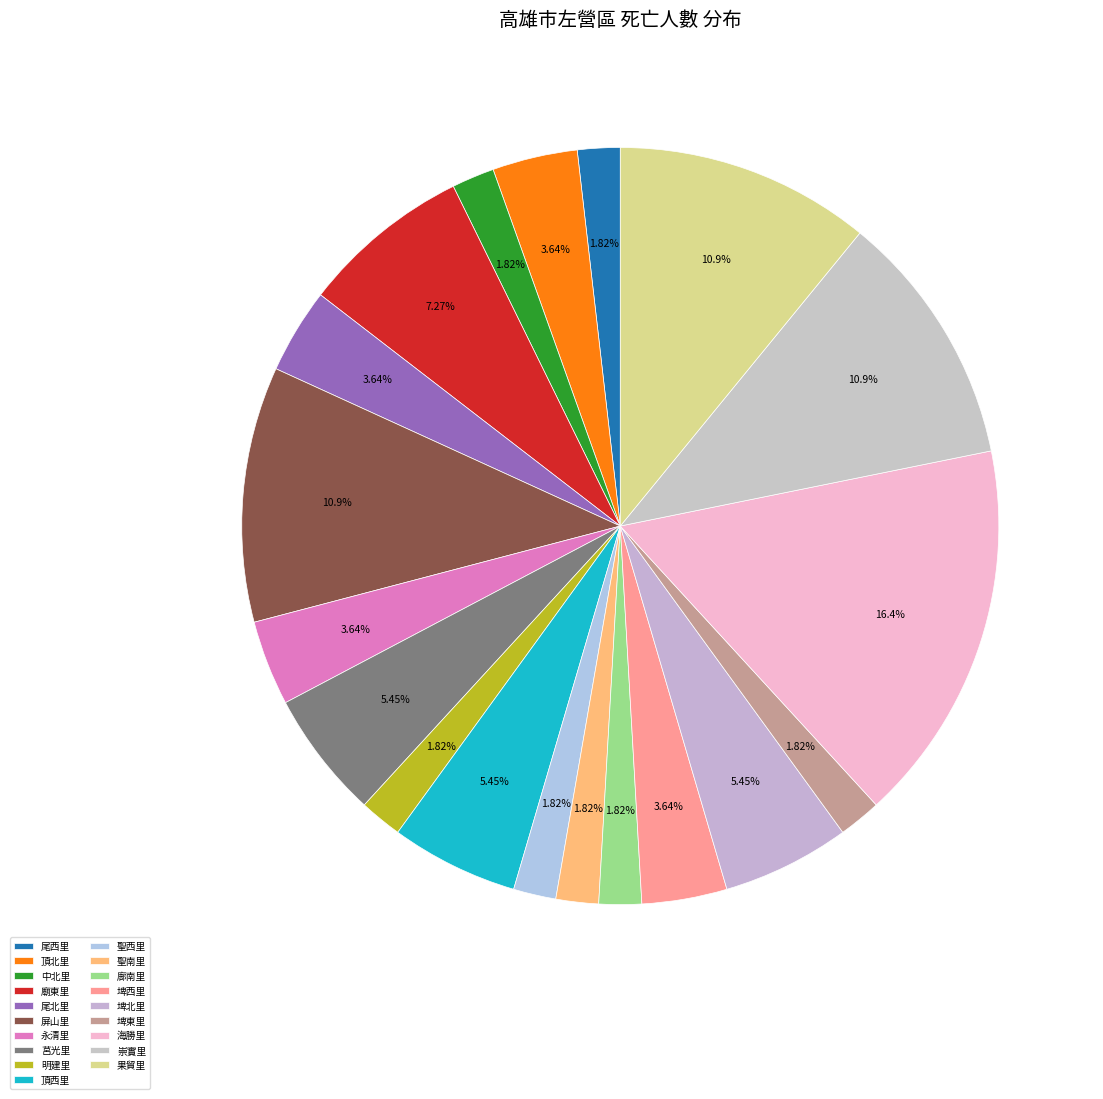

Which category has the biggest portion of the pie?

海勝里